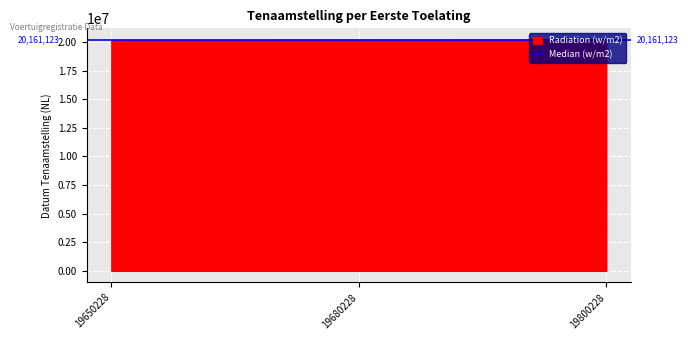

How many values are below 20161123?

1